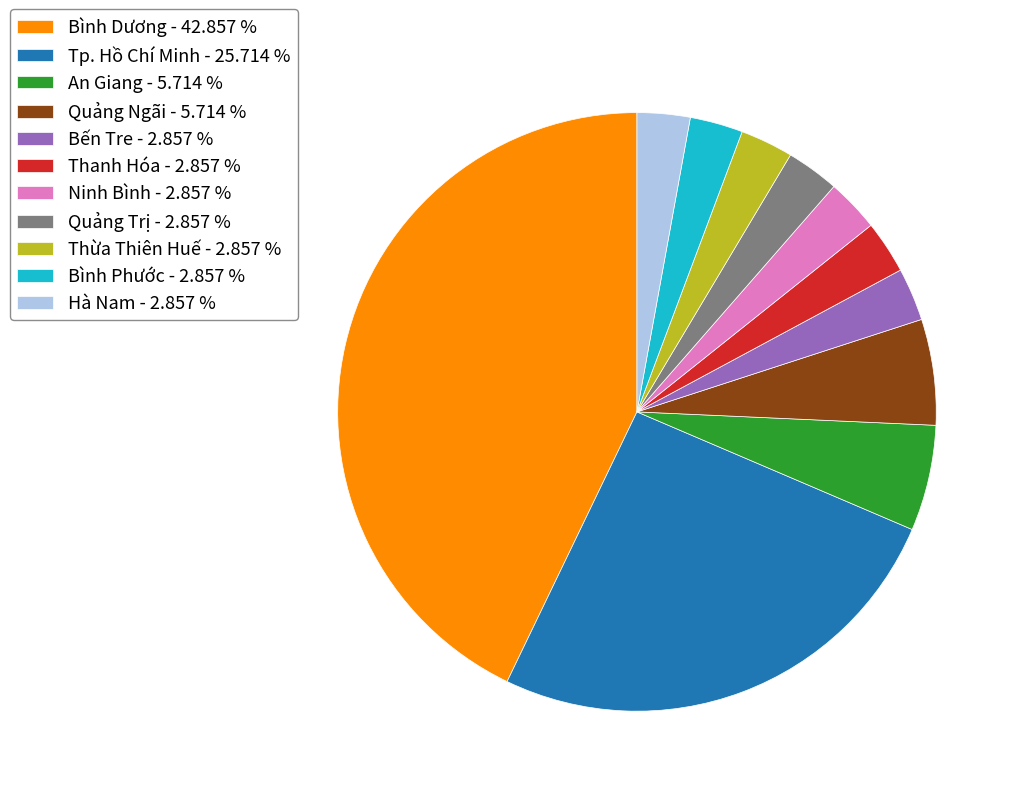

How many slices are in this pie chart?

11